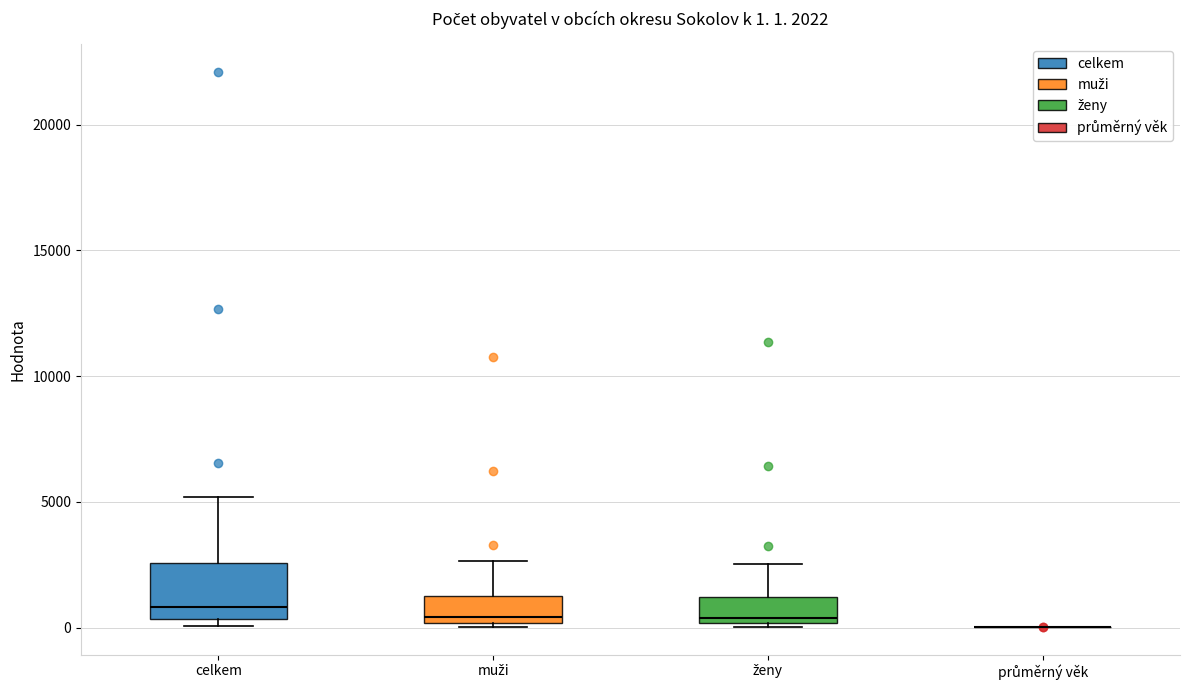

Which box is the tallest, from its lower edge to its upper edge?

celkem